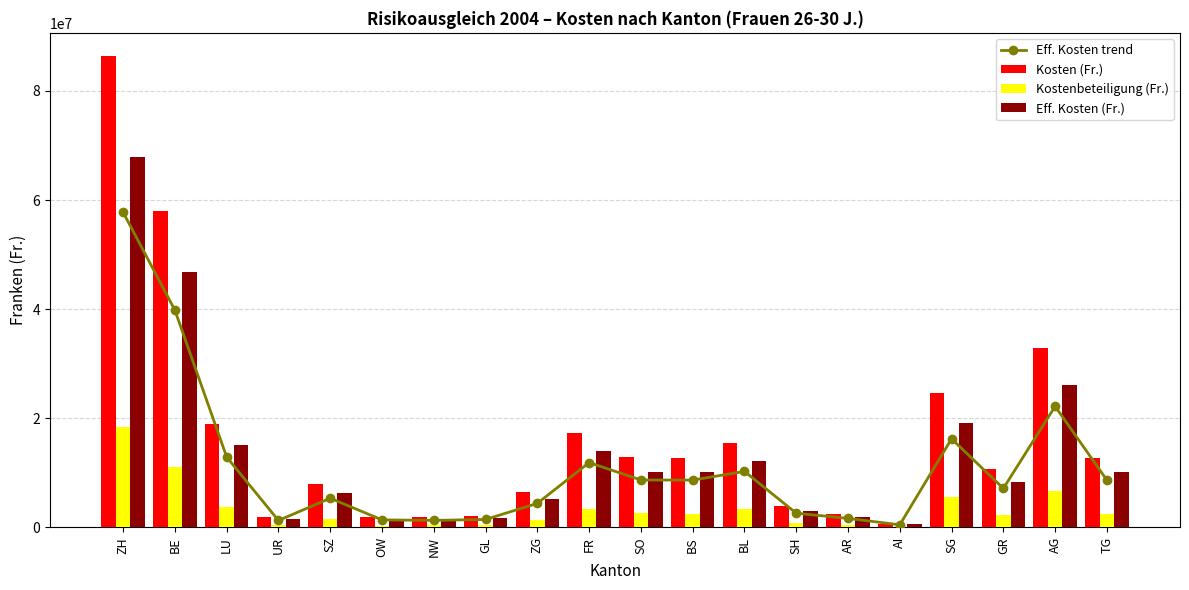

At which label is Eff. Kosten (Fr.) closest to 34252187?

AG